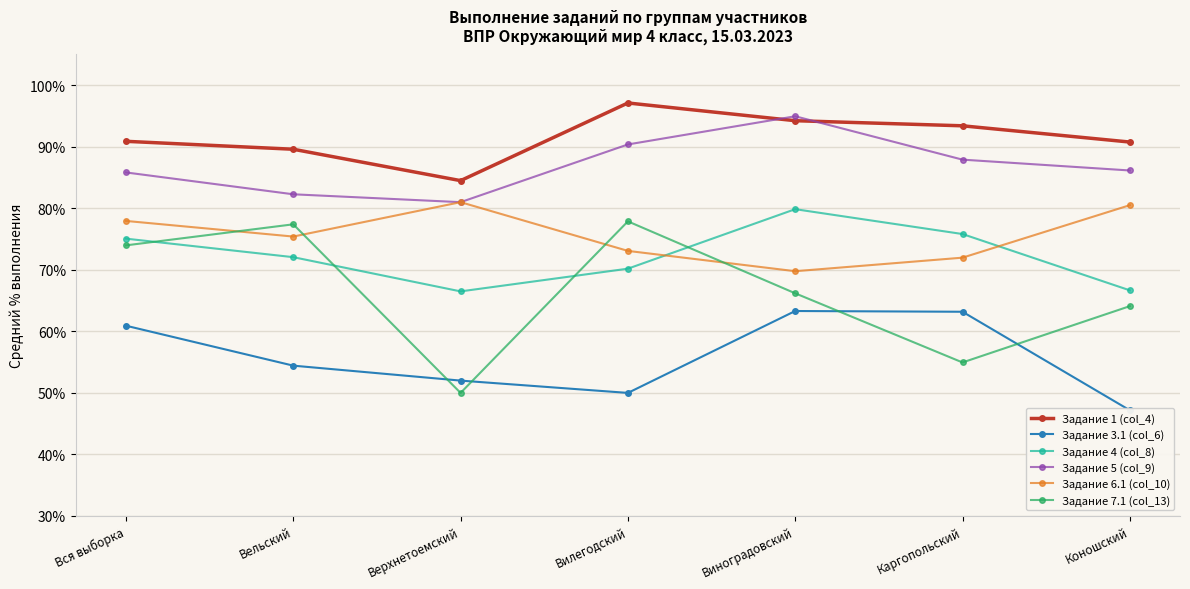

List the labels in order of Задание 5 (col_9) value, largest first.

Виноградовский, Вилегодский, Каргопольский, Коношский, Вся выборка, Вельский, Верхнетоемский